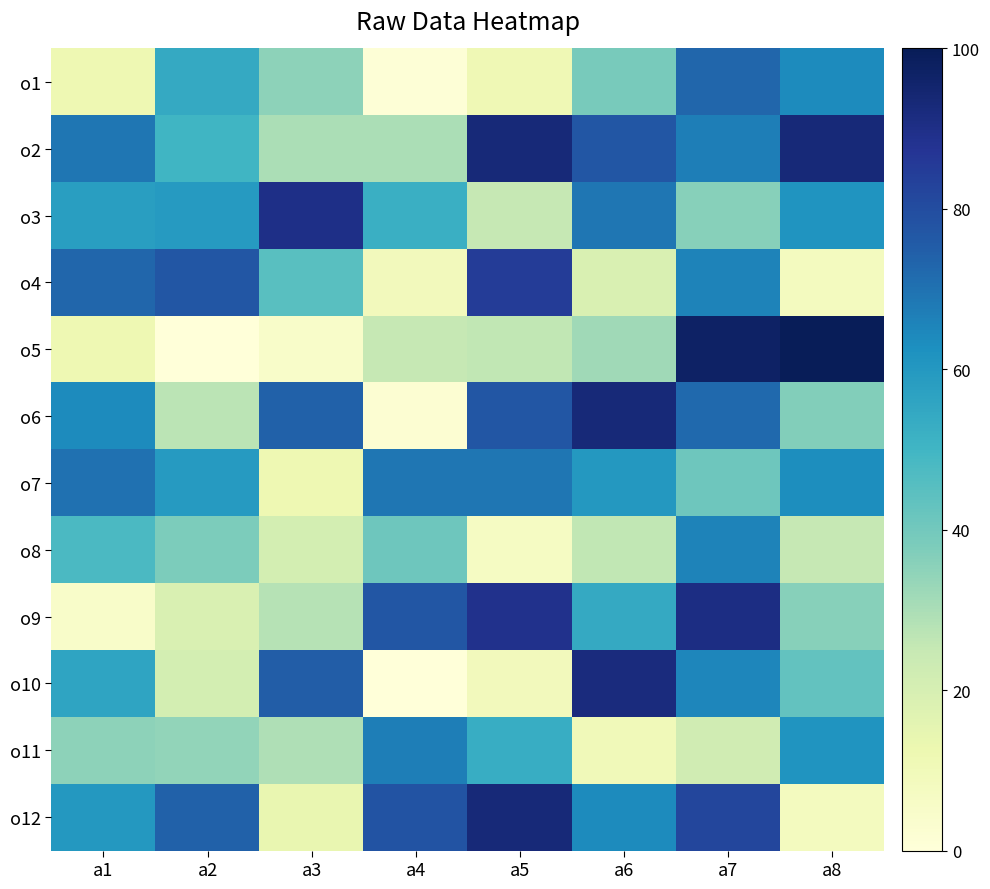

Reading left to right, list all the values displayed in this chart.

o1: a1=12	a2=54	a3=35	a4=1	a5=11	a6=39	a7=73	a8=64
o2: a1=69	a2=50	a3=30	a4=30	a5=93	a6=77	a7=67	a8=93
o3: a1=58	a2=59	a3=90	a4=52	a5=25	a6=69	a7=36	a8=61
o4: a1=73	a2=77	a3=45	a4=9	a5=85	a6=19	a7=66	a8=8
o5: a1=12	a2=0	a3=5	a4=25	a5=26	a6=32	a7=97	a8=100
o6: a1=64	a2=27	a3=74	a4=2	a5=77	a6=93	a7=72	a8=37
o7: a1=70	a2=59	a3=12	a4=69	a5=69	a6=60	a7=41	a8=63
o8: a1=48	a2=38	a3=21	a4=41	a5=7	a6=26	a7=66	a8=25
o9: a1=5	a2=19	a3=28	a4=77	a5=89	a6=54	a7=91	a8=36
o10: a1=56	a2=21	a3=75	a4=0	a5=9	a6=92	a7=65	a8=43
o11: a1=35	a2=34	a3=29	a4=67	a5=53	a6=10	a7=22	a8=61
o12: a1=60	a2=74	a3=14	a4=78	a5=93	a6=64	a7=82	a8=8